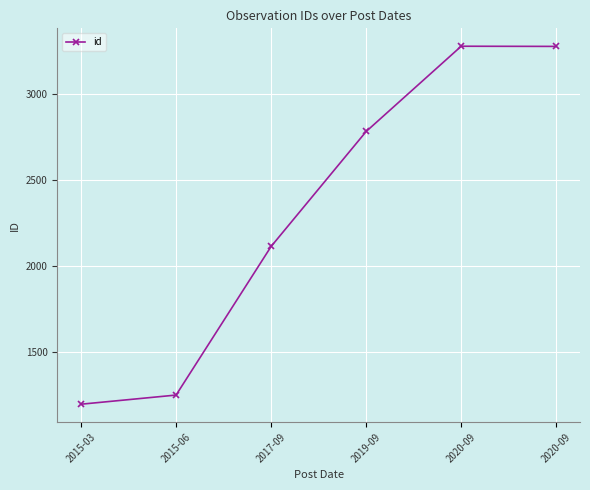

Does the chart have visible grid lines?

Yes